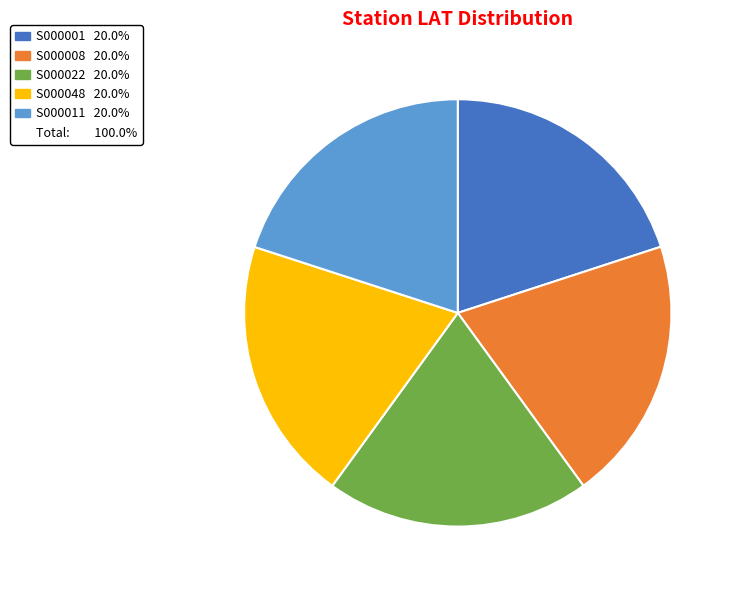

Does any single category account for the majority?

No